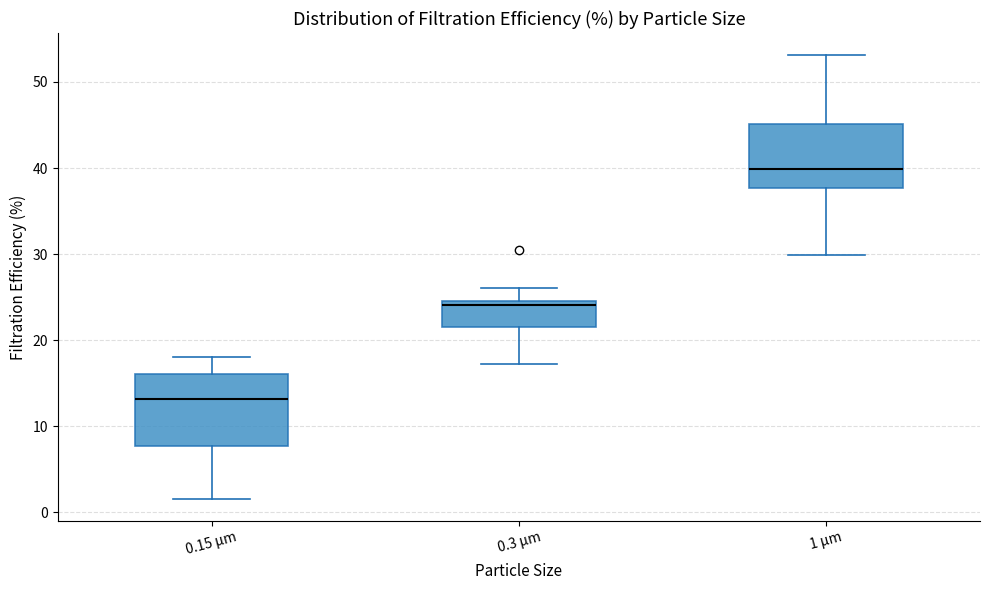

Which box's median line is the highest?

1 µm